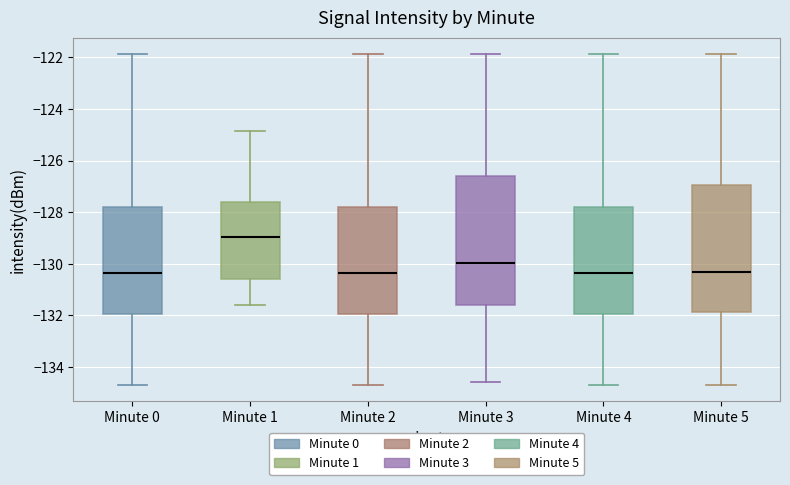

Reading left to right, read every box against the y-axis: the position of its median line, the range the box covers, and the ends of its whiskers. The values are not printed on the chart, so give them approximately, as read against the axis.

Minute 0: median -130.4, box -132.0 to -127.8, whiskers -134.6 to -121.8
Minute 1: median -129.0, box -130.6 to -127.6, whiskers -131.6 to -124.8
Minute 2: median -130.4, box -132.0 to -127.8, whiskers -134.6 to -121.8
Minute 3: median -130.0, box -131.6 to -126.6, whiskers -134.6 to -121.8
Minute 4: median -130.4, box -132.0 to -127.8, whiskers -134.6 to -121.8
Minute 5: median -130.4, box -131.8 to -127.0, whiskers -134.6 to -121.8